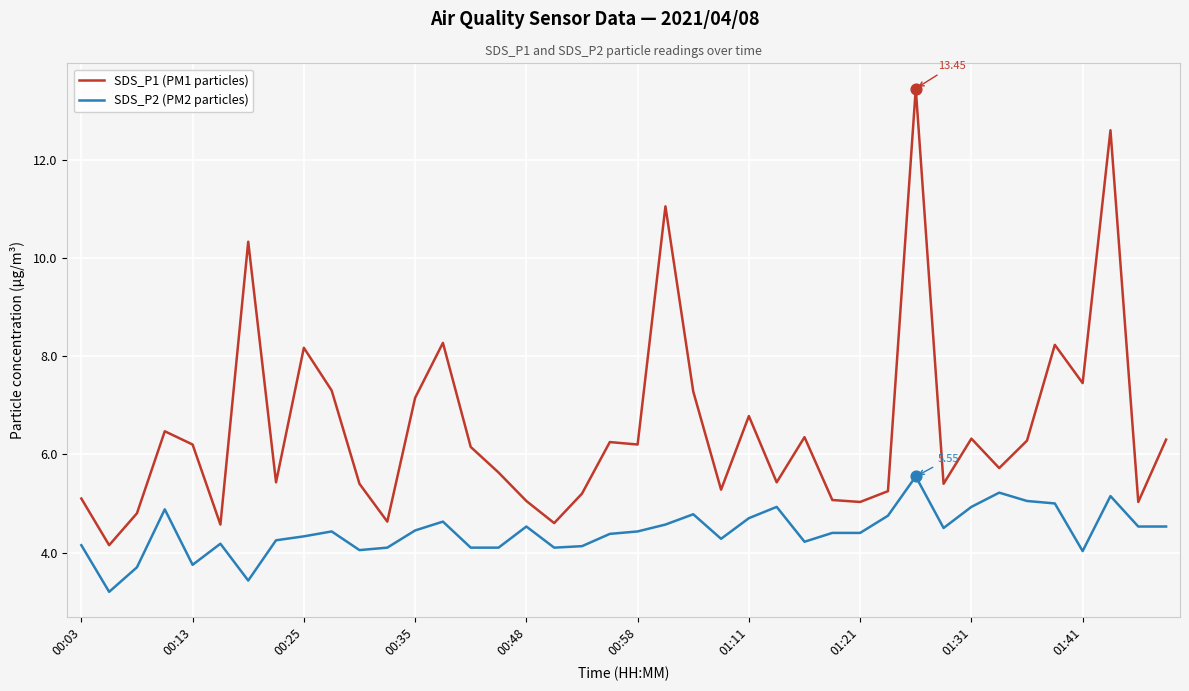

At how many categories does at least one series exceed 6?

21